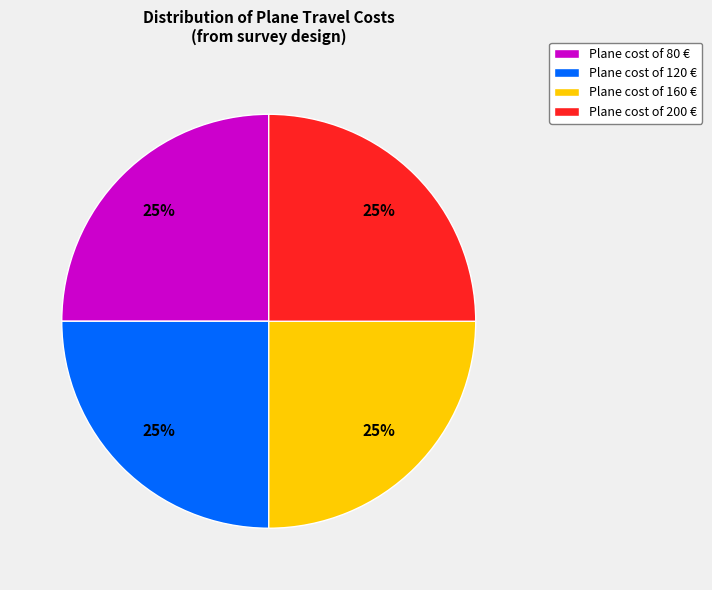

To the nearest percent, what percentage of the pie is Plane cost of 120 €?

25%